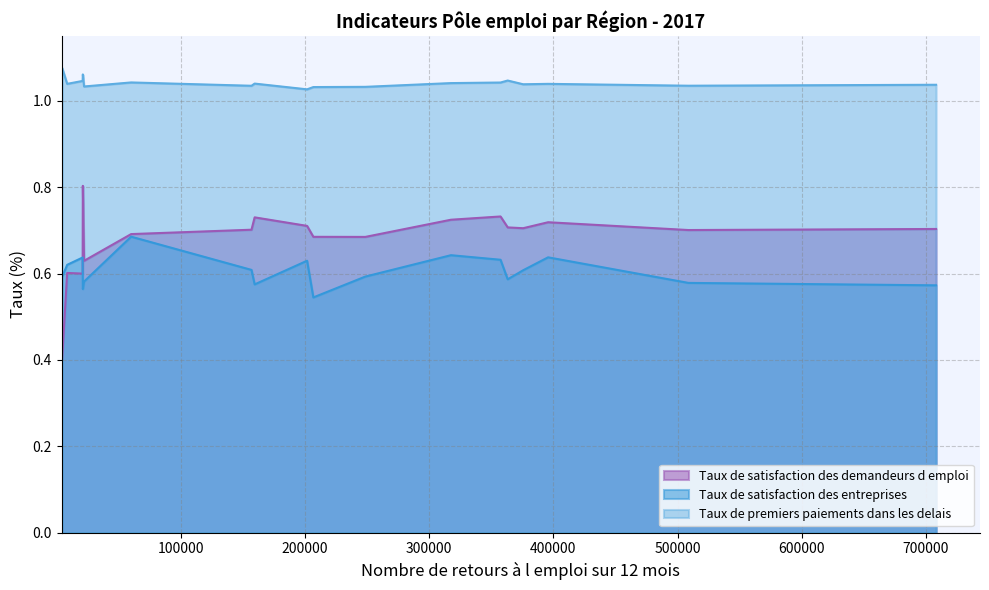

Which series has the largest total across all categories?

Taux de premiers paiements dans les delais